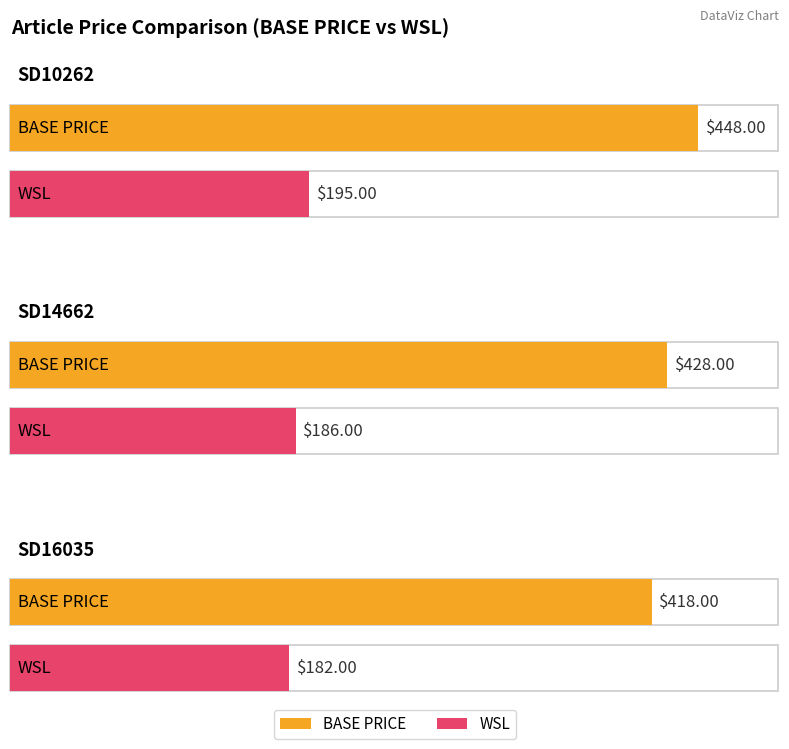

Which label corresponds to the smallest value in the chart?

SD16035